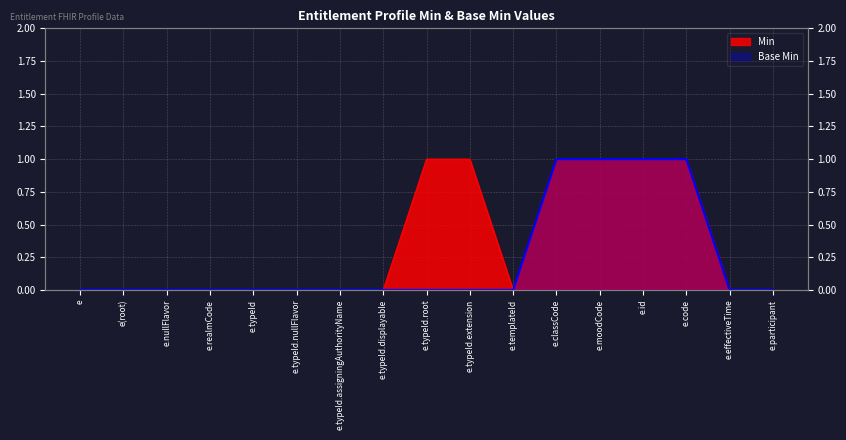

True or false: Base Min and Min cross at least once.

False